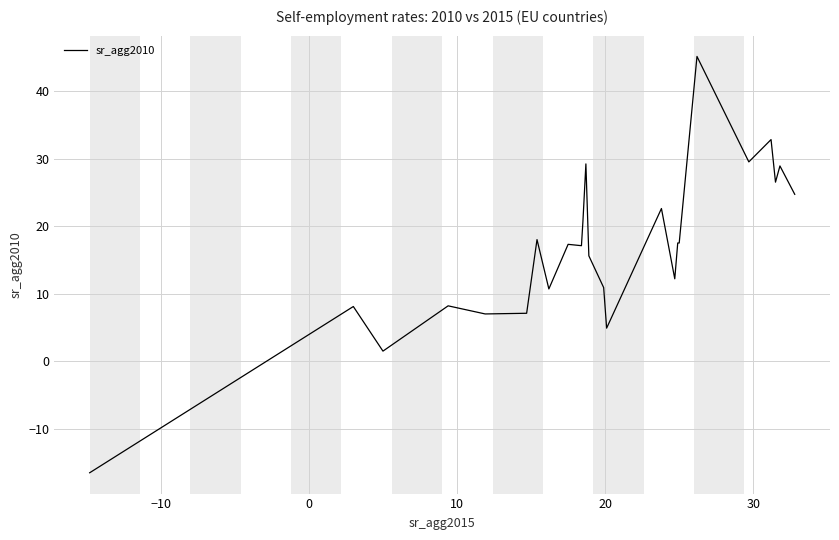

What is the difference between the maximum and minimum values?

61.6